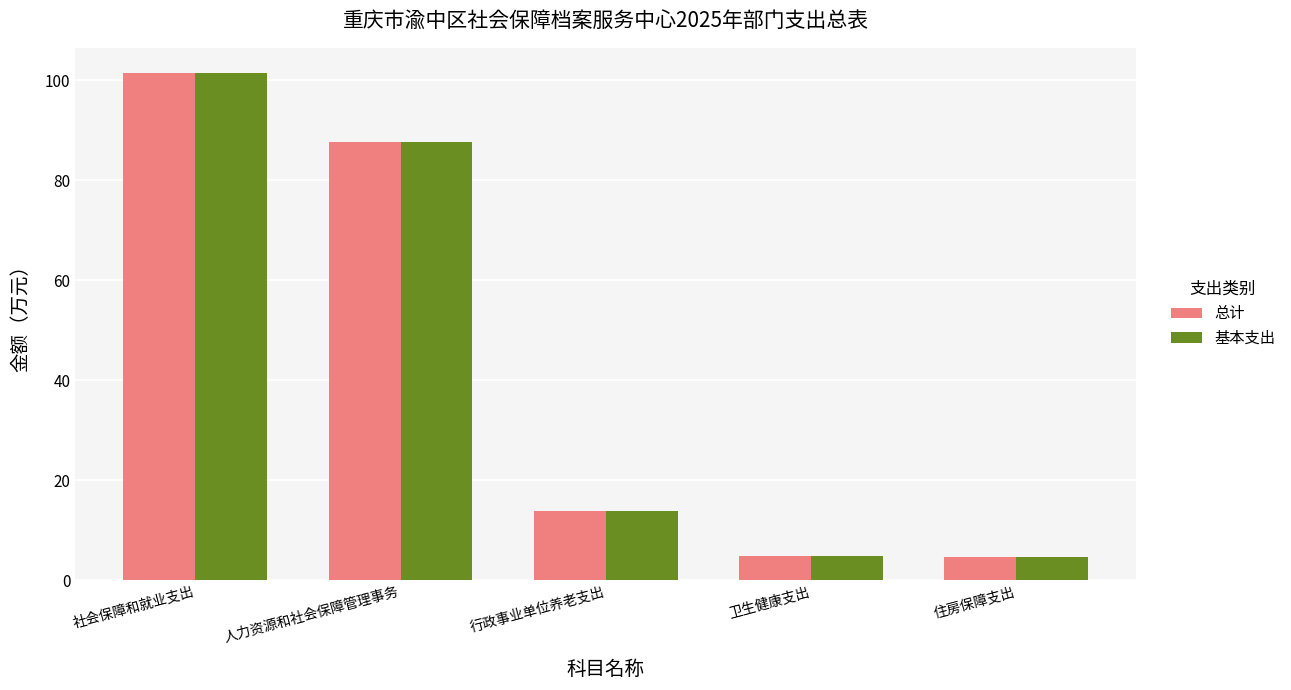

What is the average value of the 总计 series?

42.5